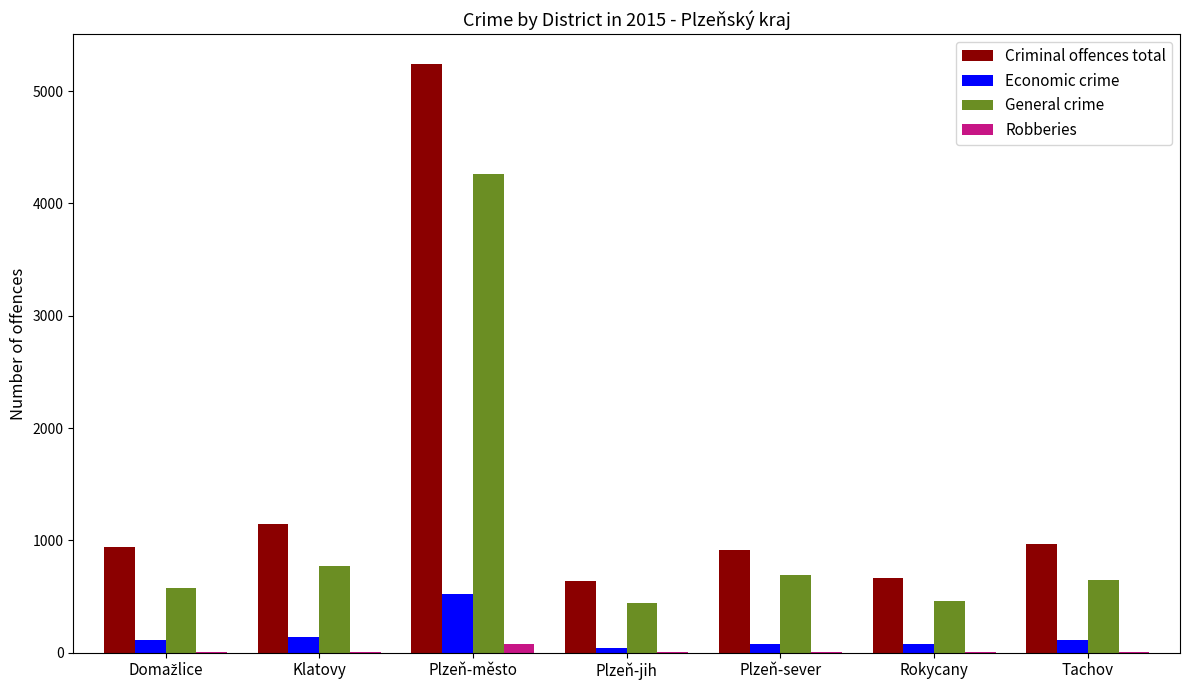

Is it true that Criminal offences total equals 519 at Tachov?

False